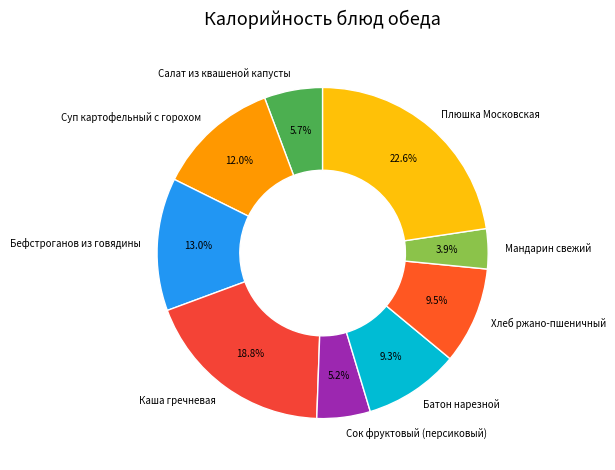

How many slices are in this pie chart?

9